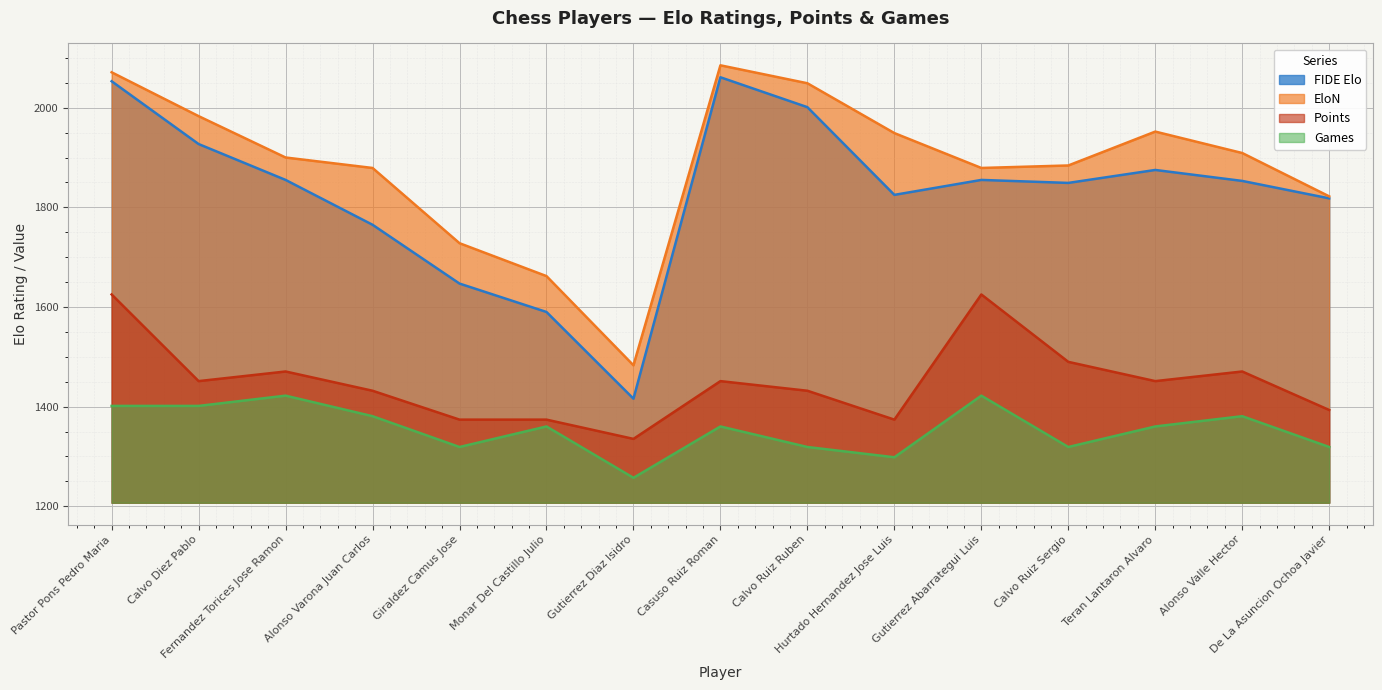

At how many categories does at least one series exceed 1710?

13